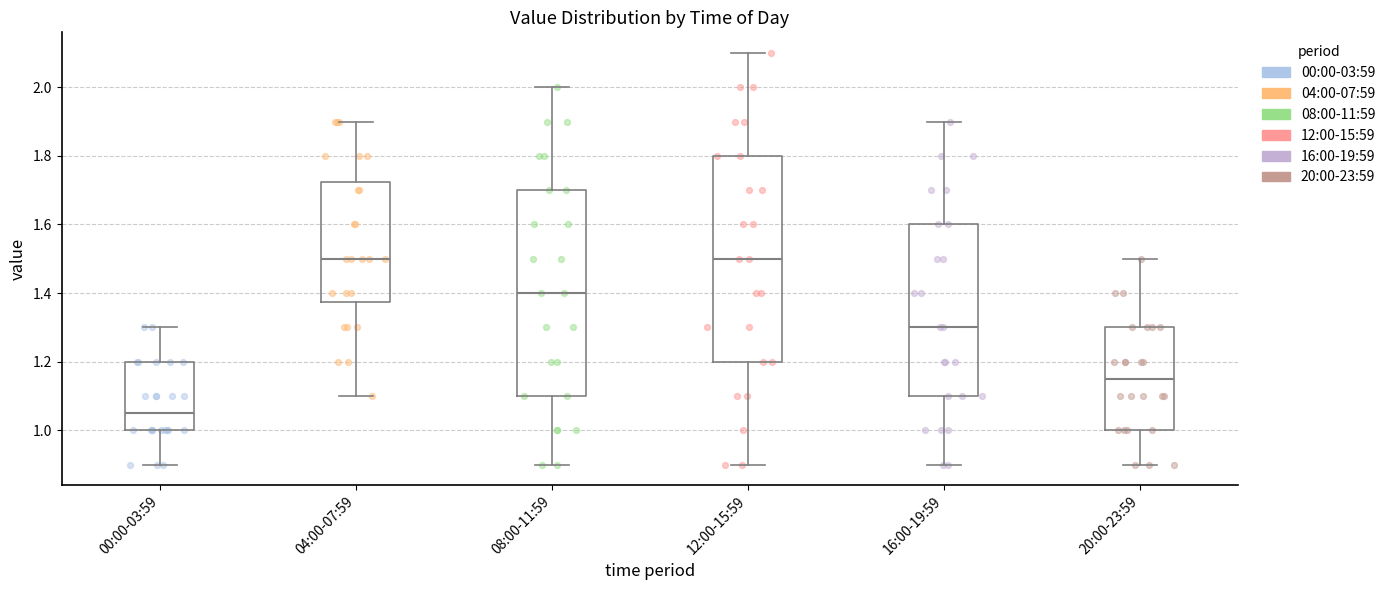

Reading left to right, transcribe this box plot: for each box, give where its median line is, the range the box spans, and where its two whiskers end, as read against the y-axis. The values are not printed on the chart, so give them approximately, as read against the axis.

00:00-03:59: median 1.06, box 1.00 to 1.20, whiskers 0.90 to 1.30
04:00-07:59: median 1.50, box 1.38 to 1.72, whiskers 1.10 to 1.90
08:00-11:59: median 1.40, box 1.10 to 1.70, whiskers 0.90 to 2.00
12:00-15:59: median 1.50, box 1.20 to 1.80, whiskers 0.90 to 2.10
16:00-19:59: median 1.30, box 1.10 to 1.60, whiskers 0.90 to 1.90
20:00-23:59: median 1.16, box 1.00 to 1.30, whiskers 0.90 to 1.50